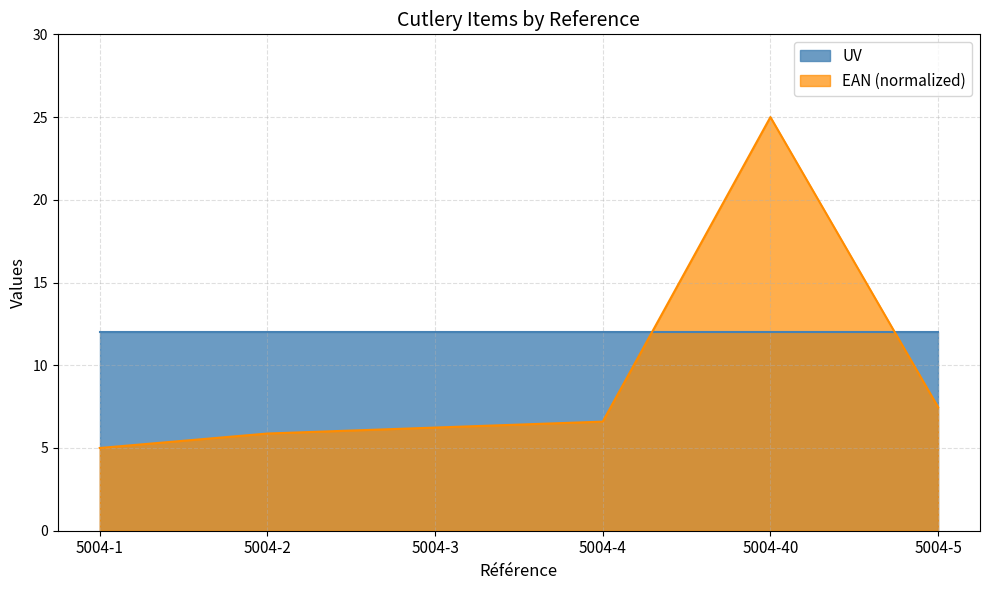

List the labels in order of value, largest first.

5004-40, 5004-5, 5004-4, 5004-3, 5004-2, 5004-1